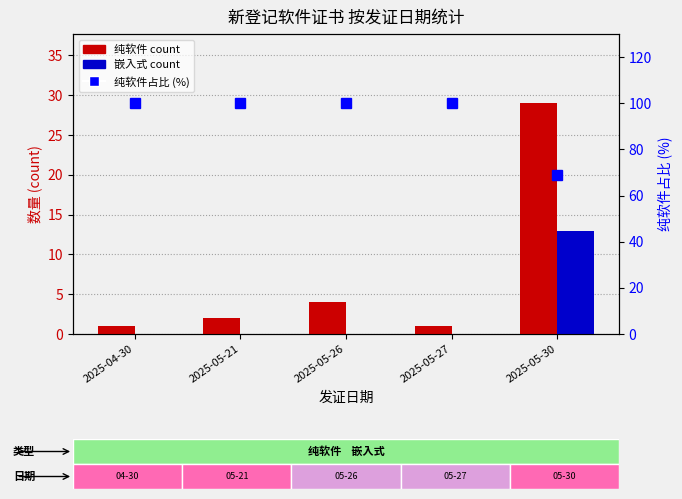

What is the difference between the second highest and minimum values in the 纯软件 series?

3.0